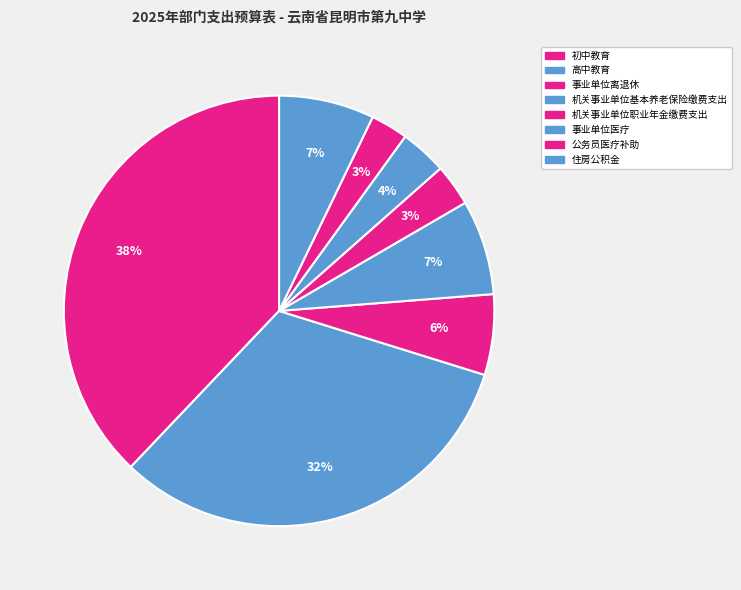

Do 公务员医疗补助 and 机关事业单位基本养老保险缴费支出 together represent more than half of the pie?

No